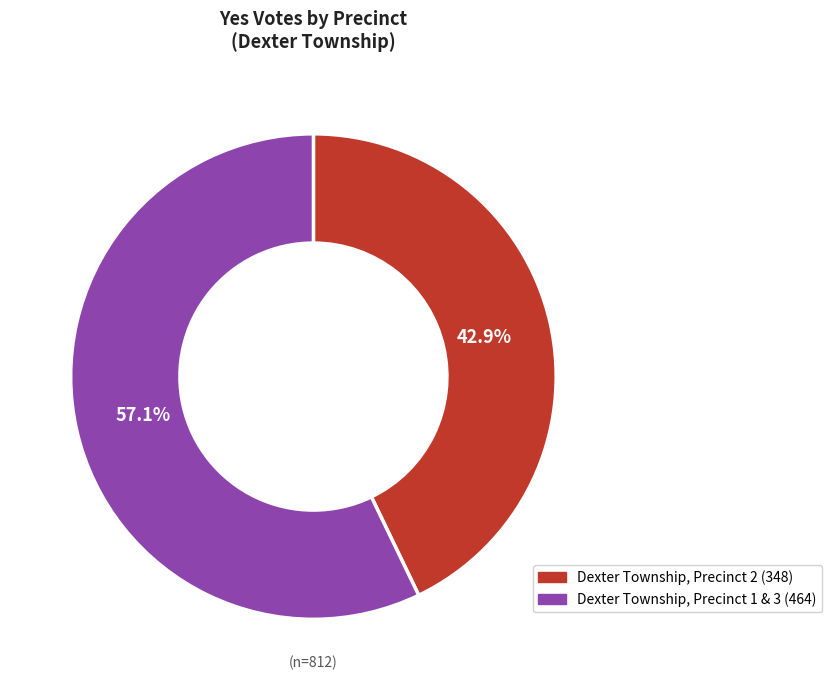

What is the largest slice in the pie chart?

Dexter Township, Precinct 1 & 3